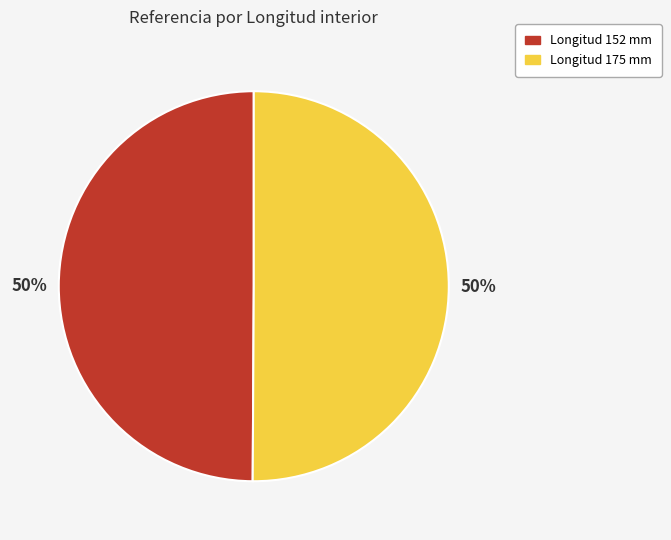

To the nearest percent, what is the average slice percentage?

50%